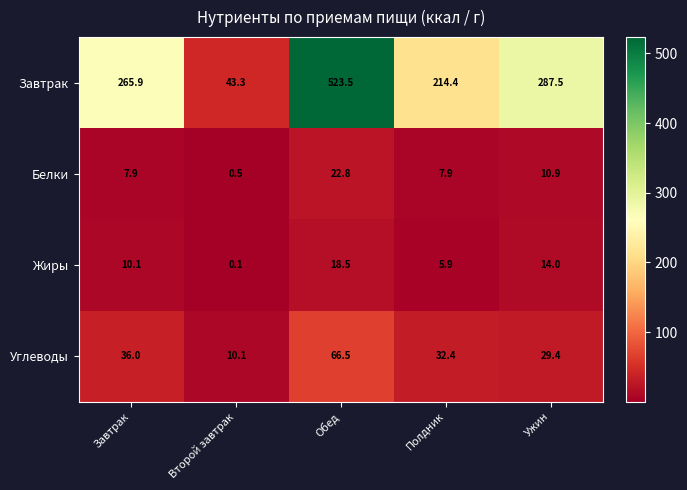

What is the maximum value for Завтрак?

523.5